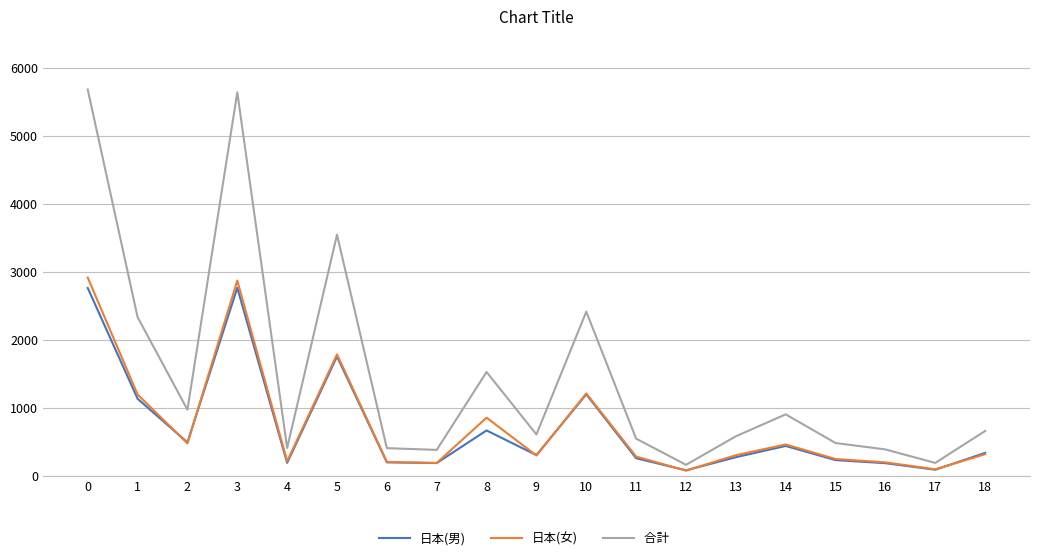

What is the spread (max minus min) of values at 16?

202